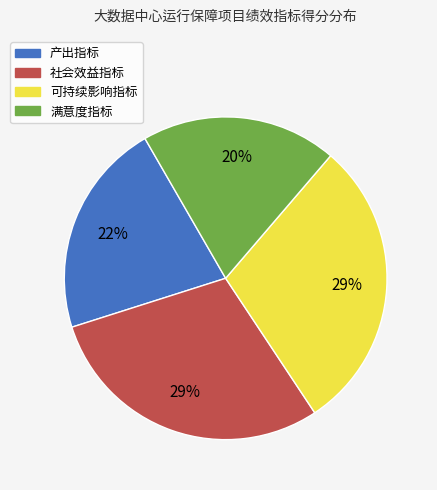

Is the sum of 满意度指标 and 可持续影响指标 greater than half?

No